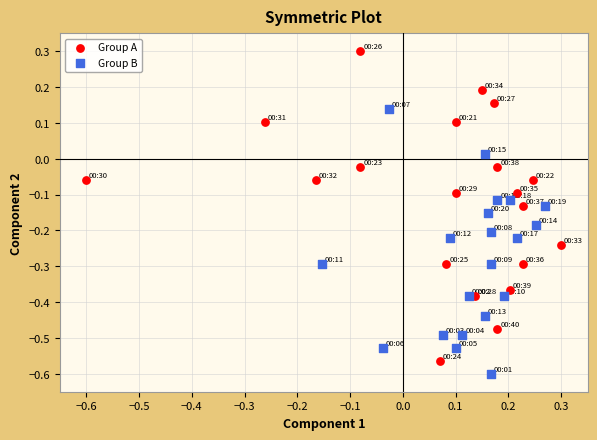

What are all the series names shown in the legend?

Group A, Group B